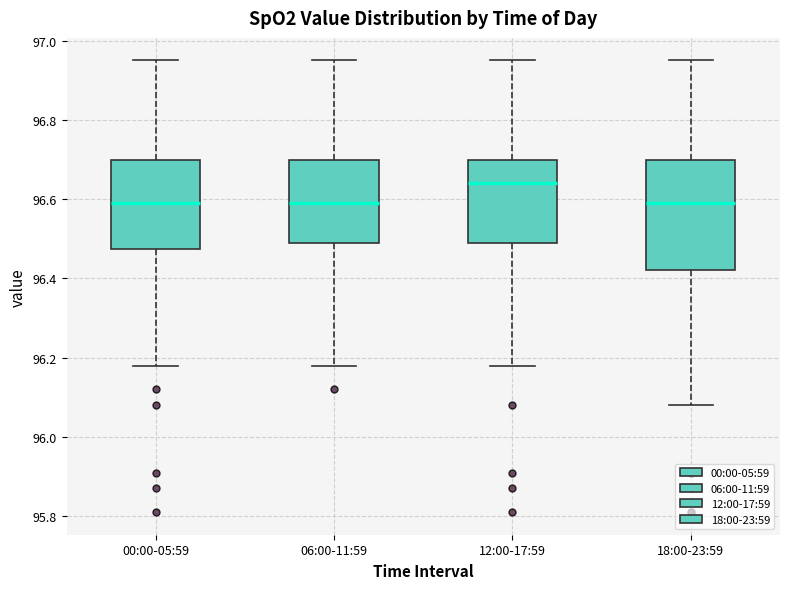

Which box's median line is the highest?

12:00-17:59